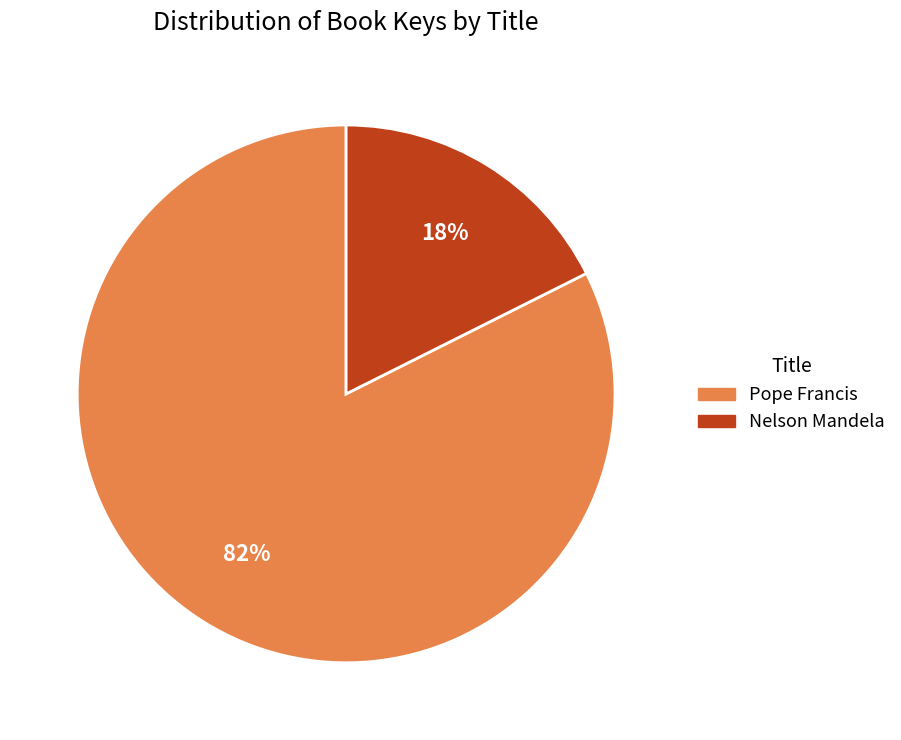

To the nearest percent, what percentage of the pie is Nelson Mandela?

18%